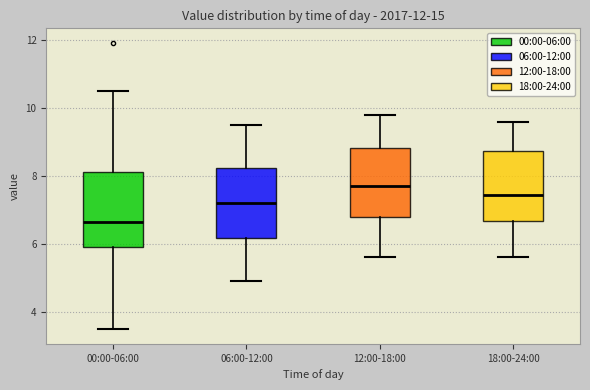

Reading left to right, read every box against the y-axis: the position of its median line, the range the box covers, and the ends of its whiskers. The values are not printed on the chart, so give them approximately, as read against the axis.

00:00-06:00: median 6.6, box 5.8 to 8.2, whiskers 3.4 to 10.6
06:00-12:00: median 7.2, box 6.2 to 8.2, whiskers 5.0 to 9.6
12:00-18:00: median 7.8, box 6.8 to 8.8, whiskers 5.6 to 9.8
18:00-24:00: median 7.4, box 6.6 to 8.8, whiskers 5.6 to 9.6